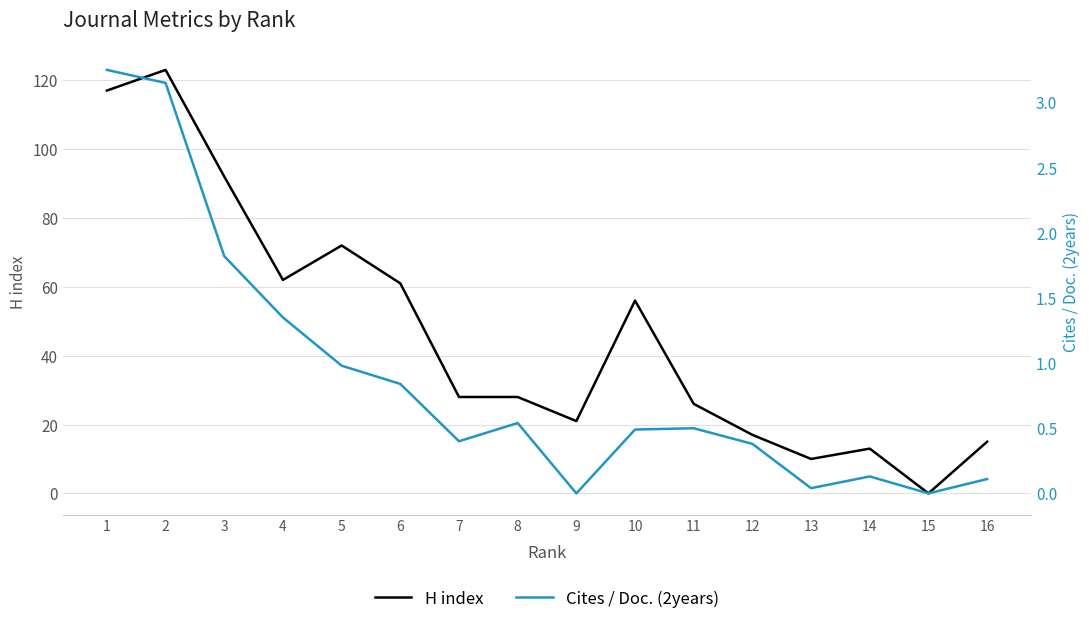

Is it true that H index equals 53.4 at 15?

False